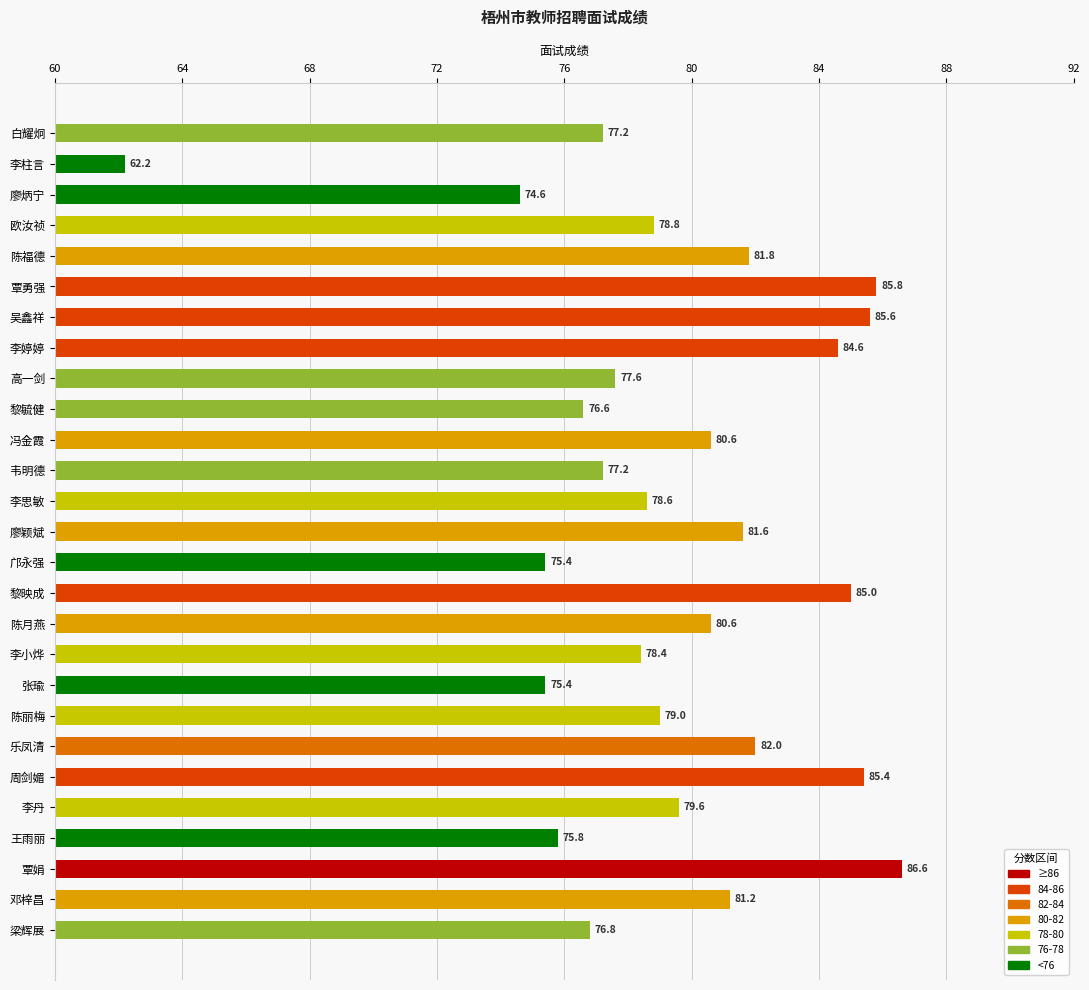

What is the difference between the maximum and minimum values?

24.4